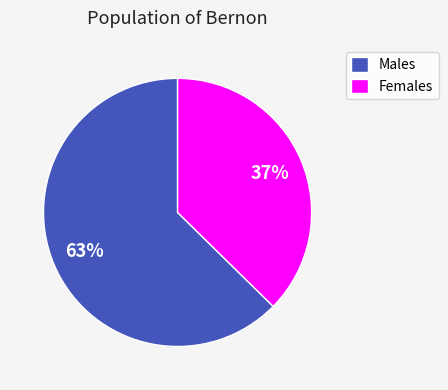

What is the ratio of the value at Males to the value at Females?

1.7